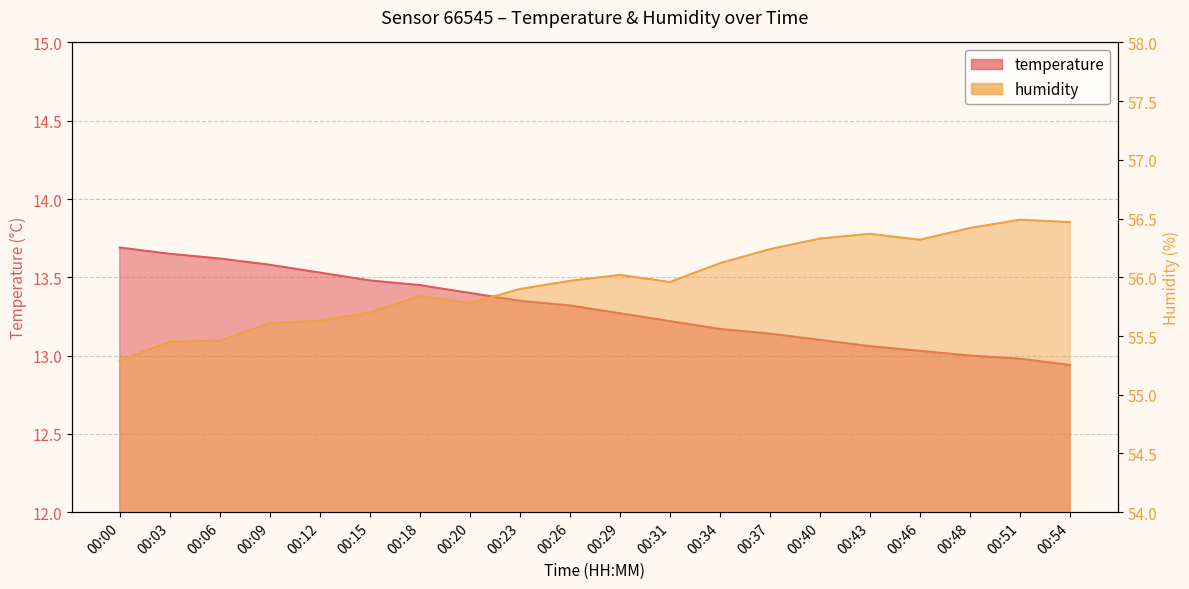

How many lines are shown in the chart?

2